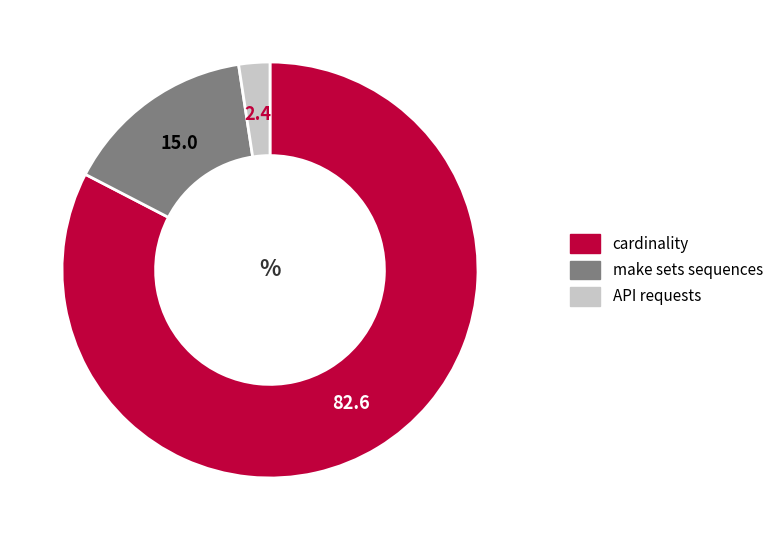

Does cardinality represent more than half of the total?

Yes